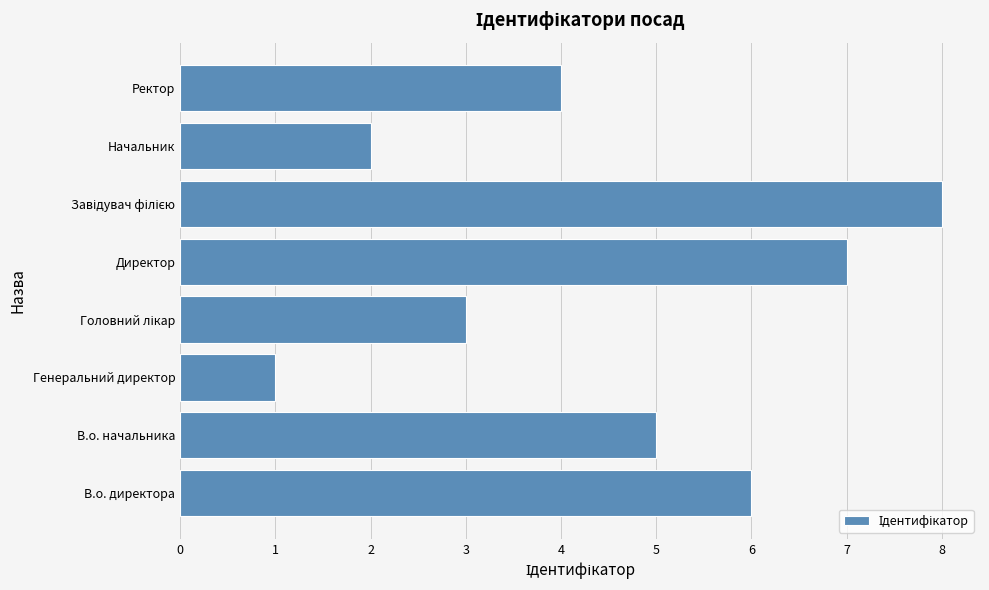

What is the difference between the maximum and minimum values?

7